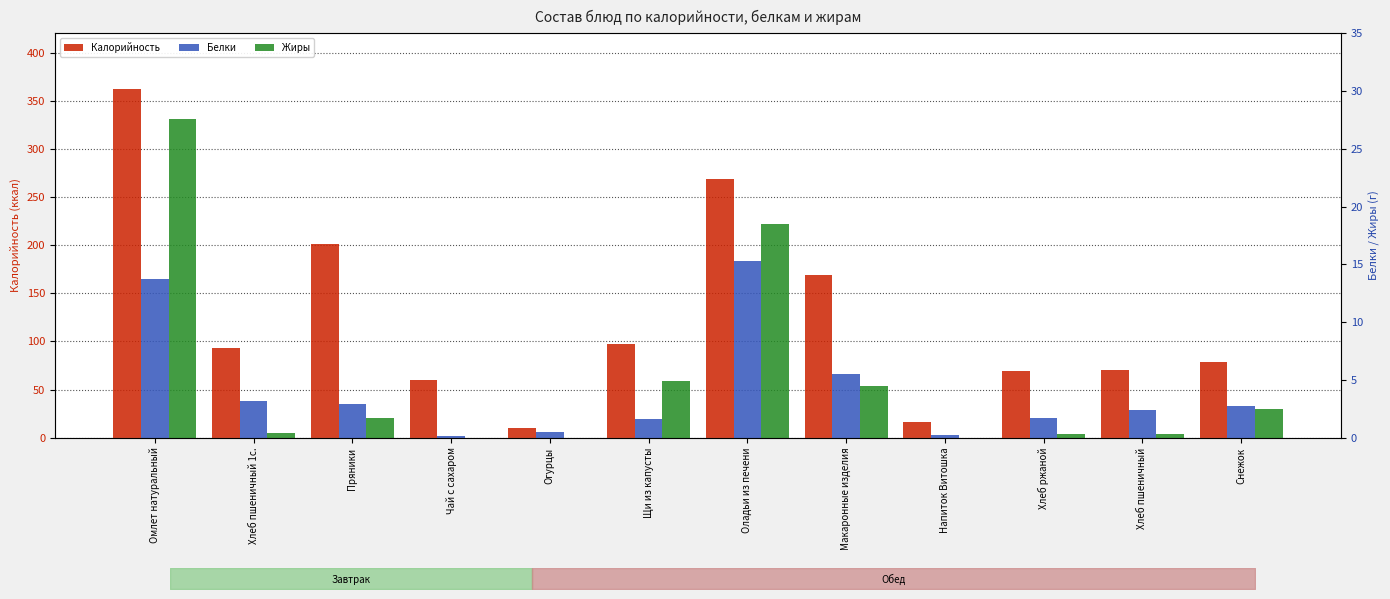

How many bars are there in total?

36